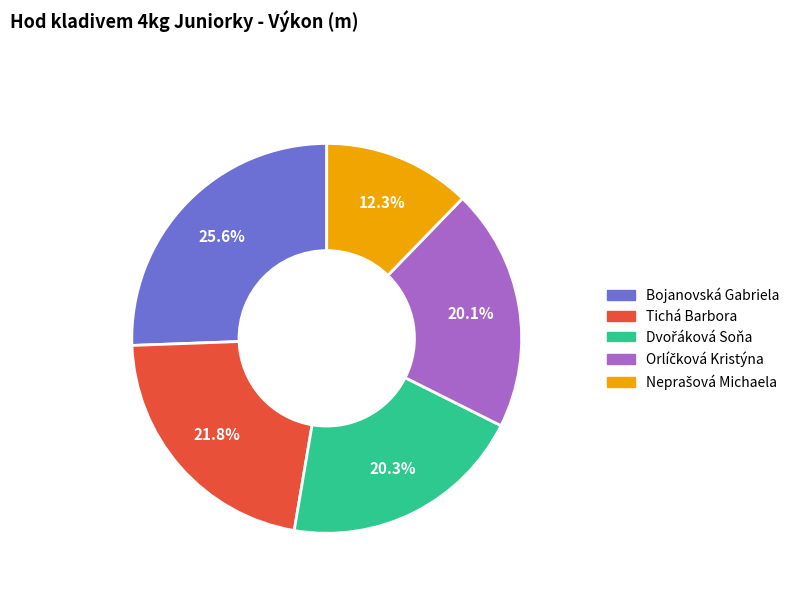

How many slices are in this pie chart?

5